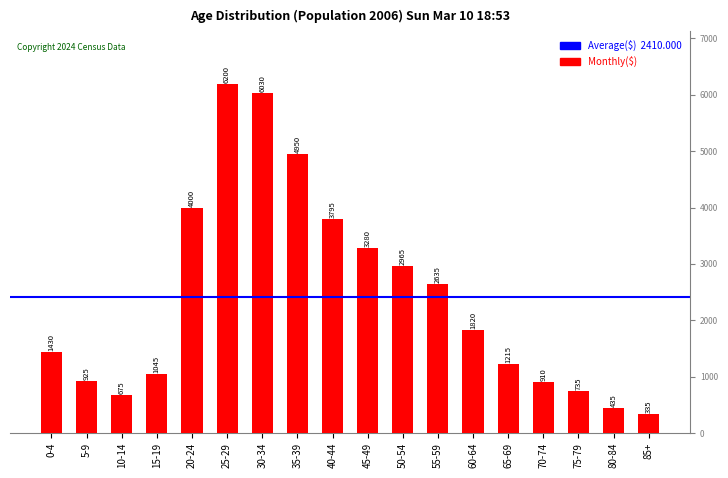

How many data points are less than 1820?

9